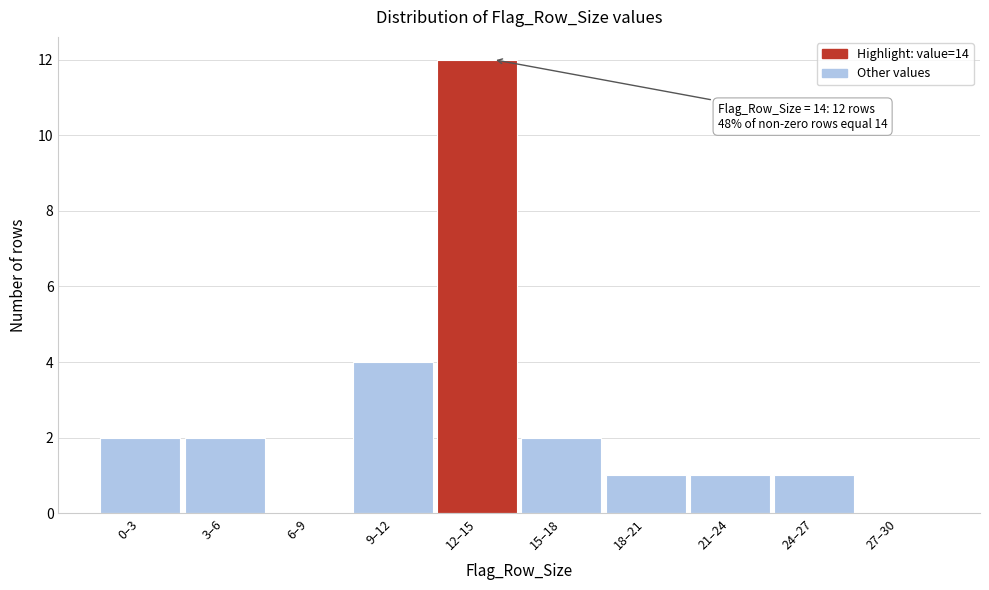

Reading left to right, transcribe all the data shown in this chart.

0–3=2	3–6=2	6–9=0	9–12=4	12–15=12	15–18=2	18–21=1	21–24=1	24–27=1	27–30=0